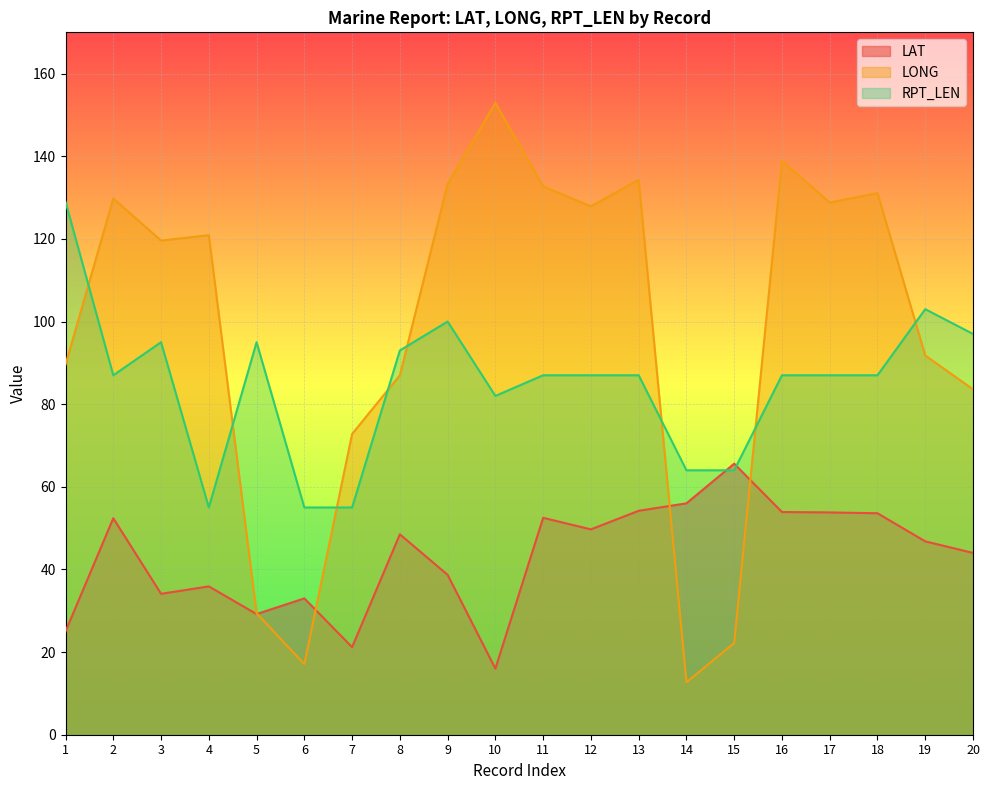

How many interior local peaks does the LONG series have?

6